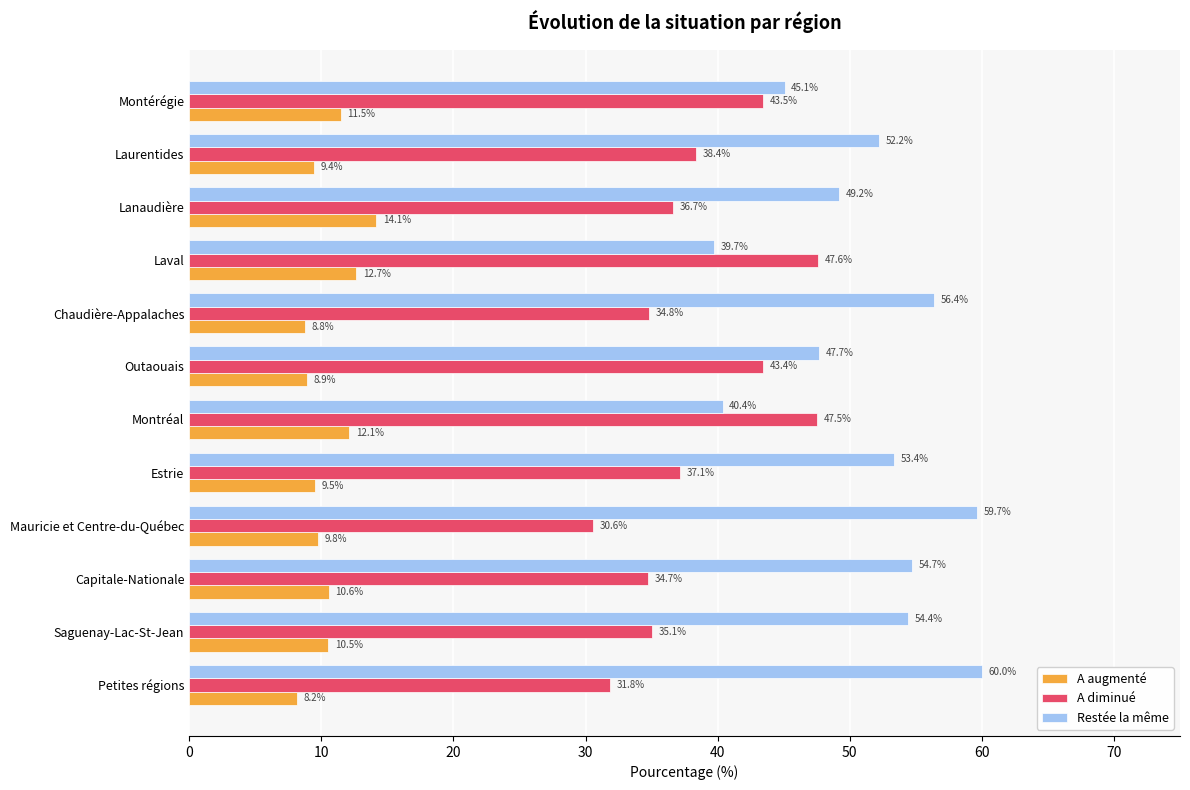

The Restée la même series shows 56.2 at Laval. True or false?

False